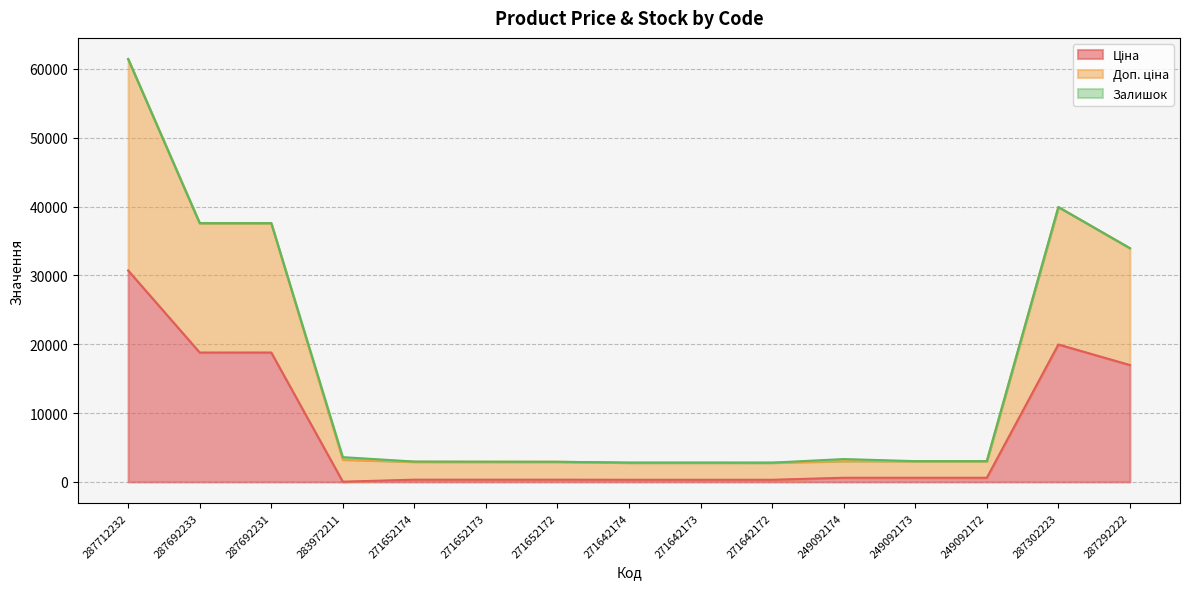

Where is Доп. ціна nearest to the value 32115?

287292222